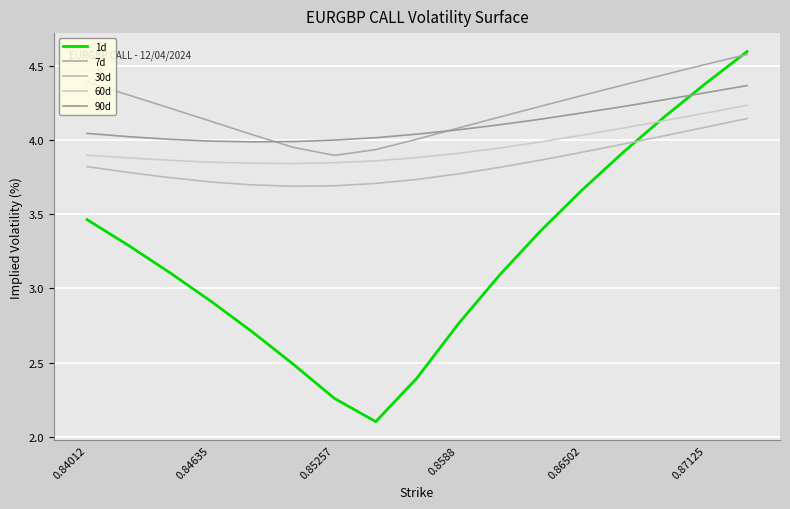

True or false: 1d and 30d intersect in this chart.

True